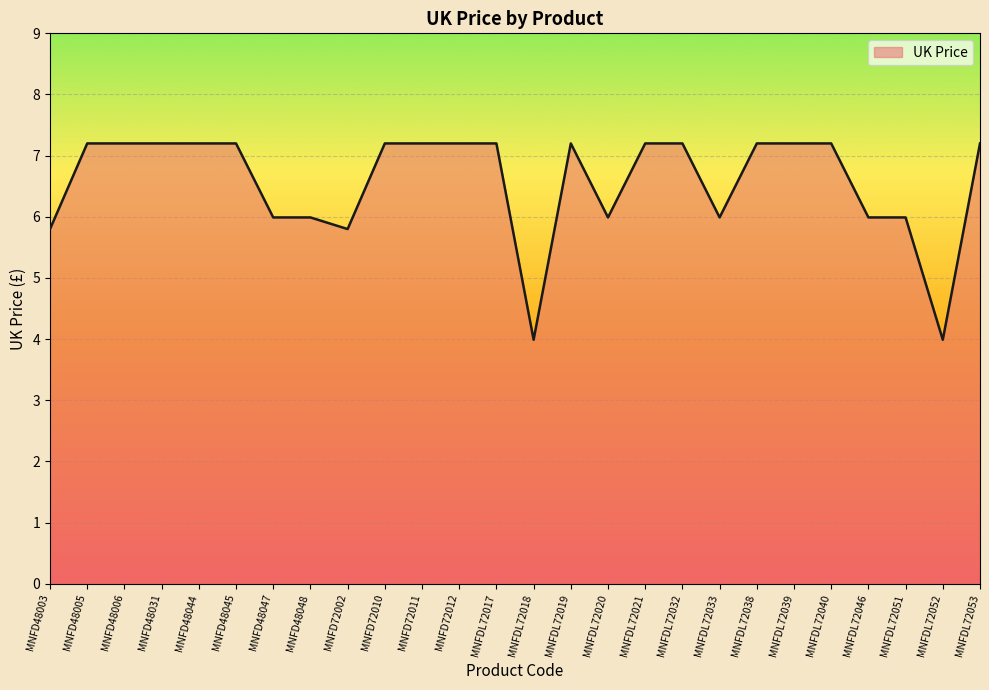

Does the chart display data point markers on the line(s)?

No